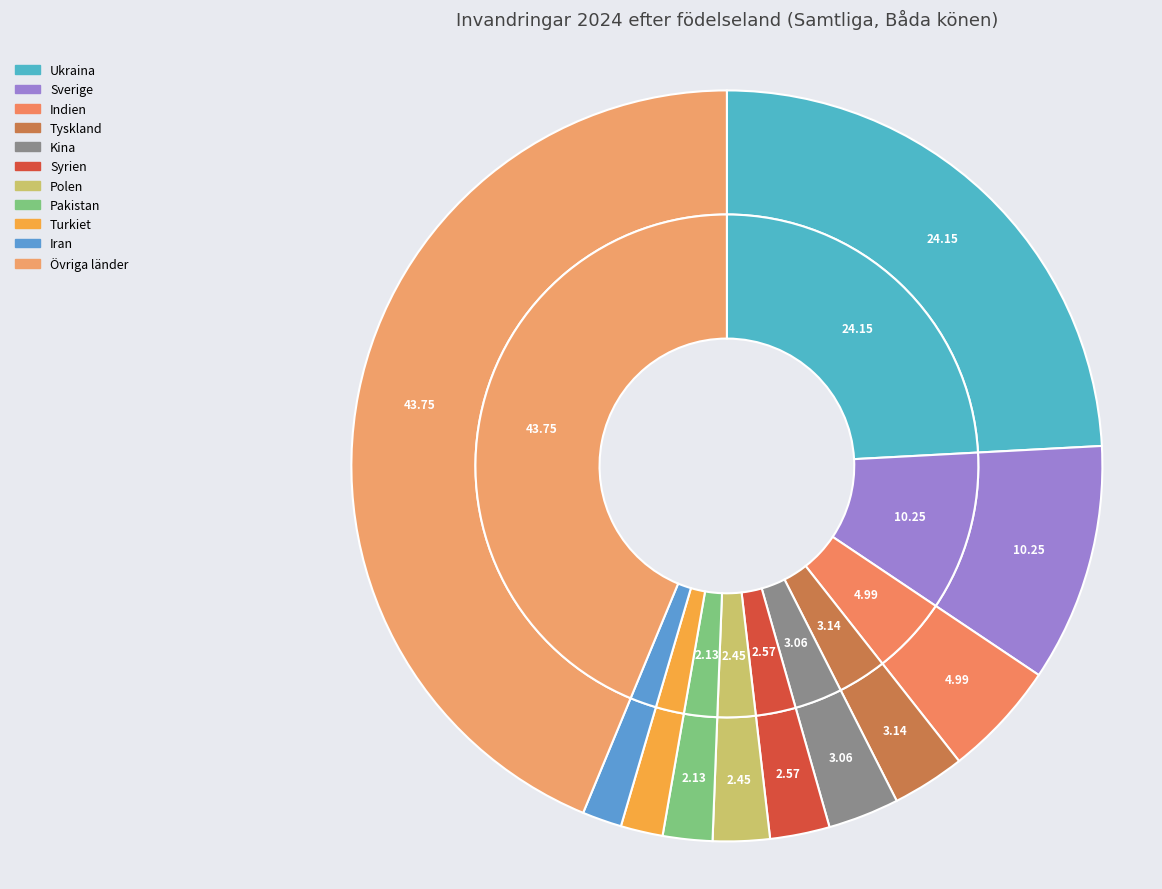

Rank the categories by value from lowest to highest.

Iran, Turkiet, Pakistan, Polen, Syrien, Kina, Tyskland, Indien, Sverige, Ukraina, Övriga länder